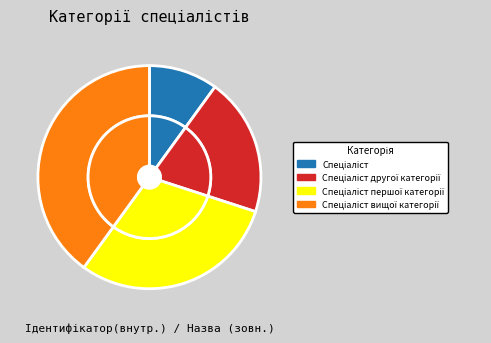

What is the ratio of the value at Спеціаліст першої категорії to the value at Спеціаліст вищої категорії?

0.8